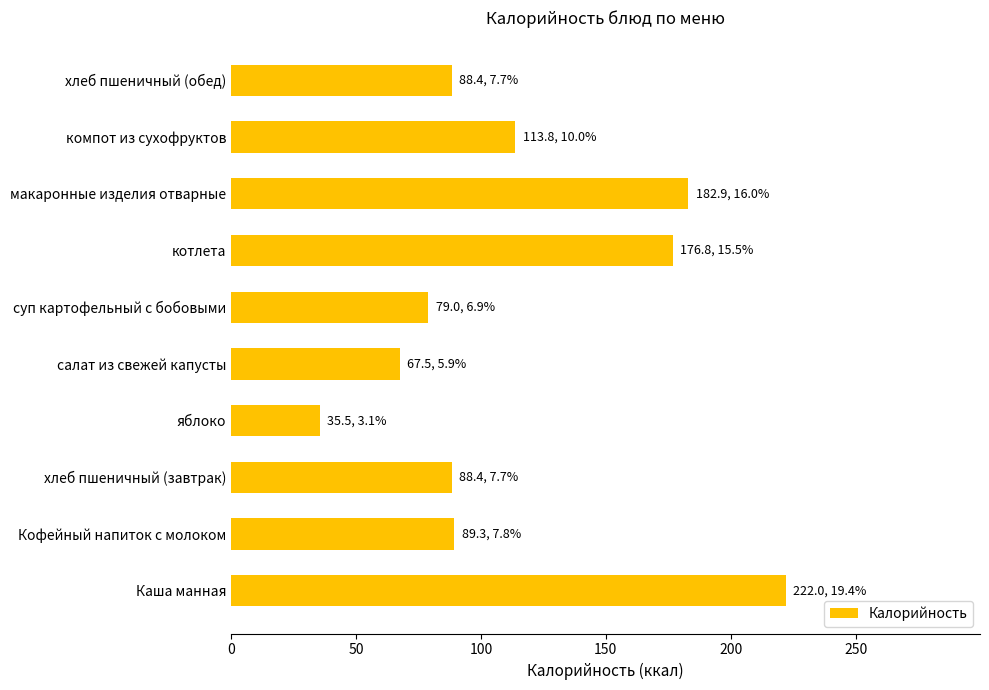

What is the difference between the values at макаронные изделия отварные and яблоко?

147.5